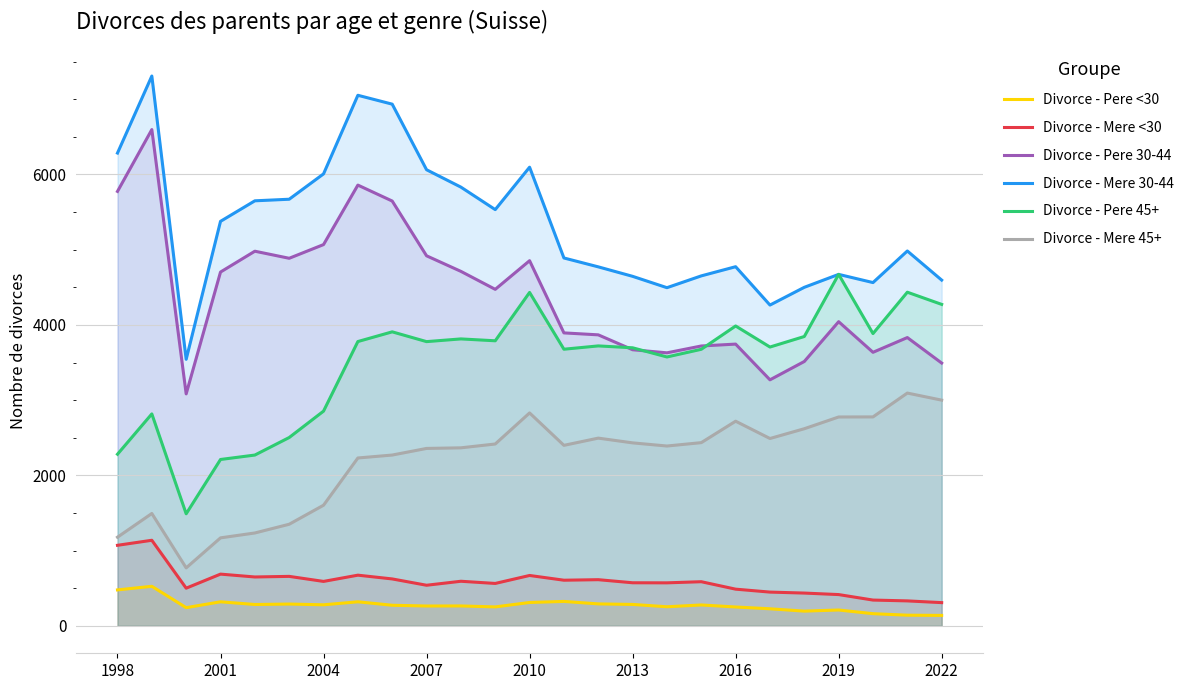

Which series has the largest range (max minus min)?

Divorce - Mere 30-44